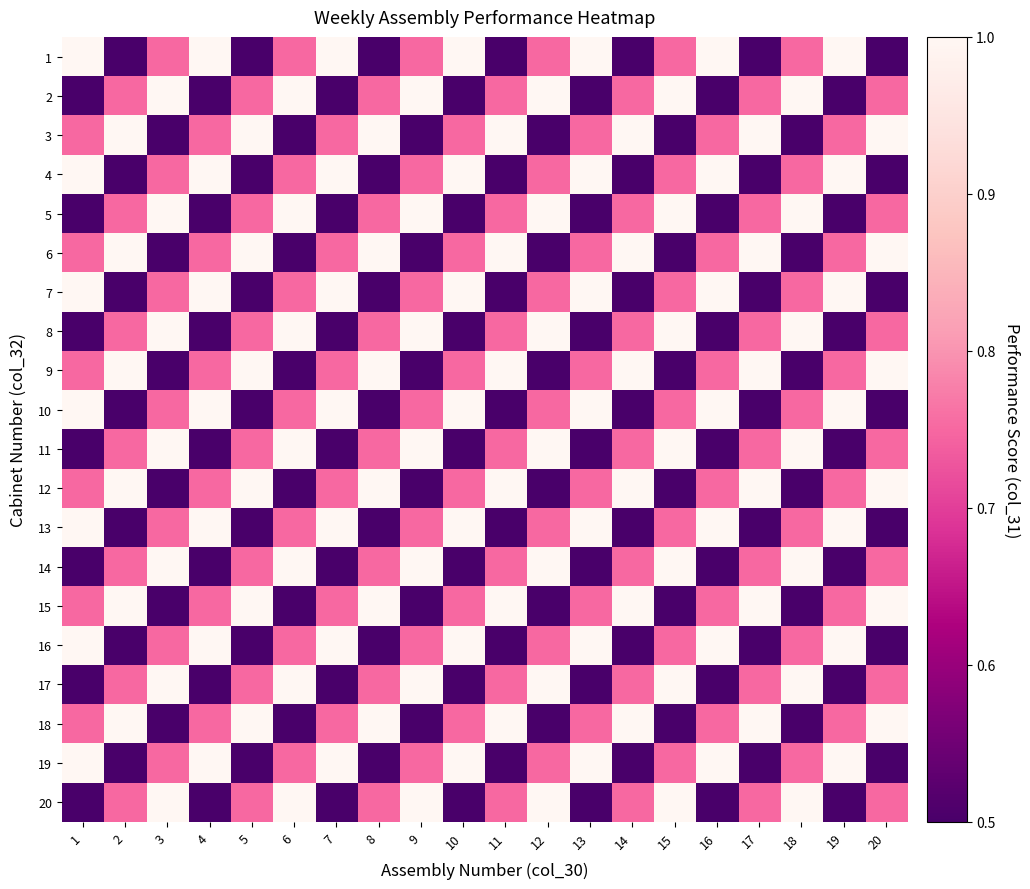

What is the difference between the highest and lowest values at 2?

0.5